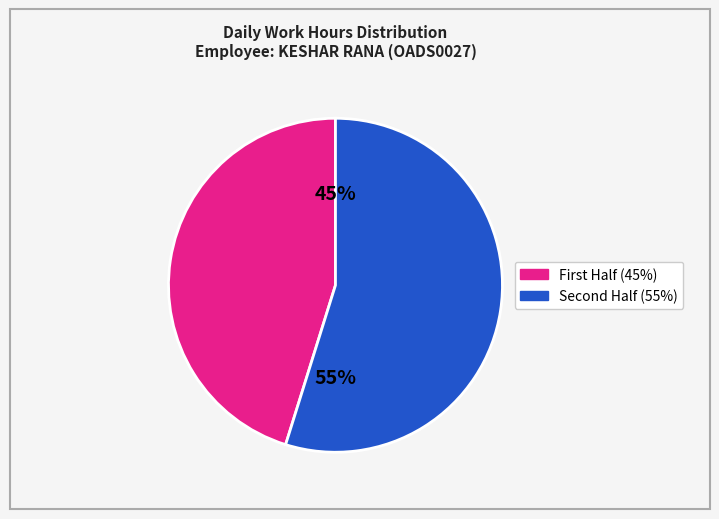

Is there a majority slice in this chart?

Yes